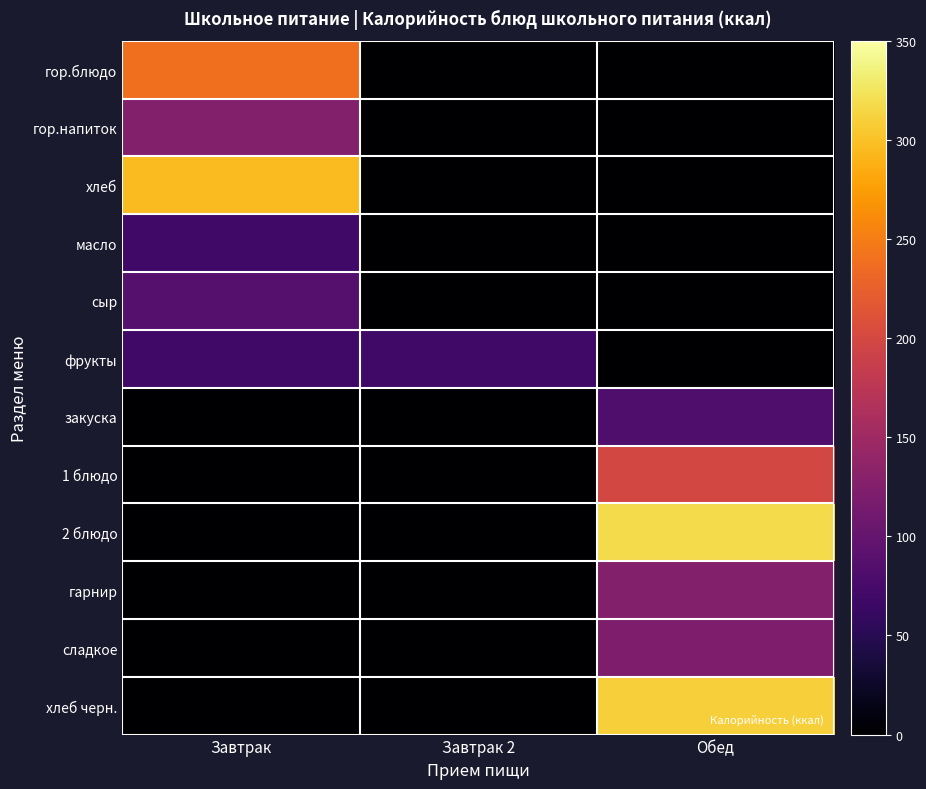

At which category is the sum across all series the highest?

Обед